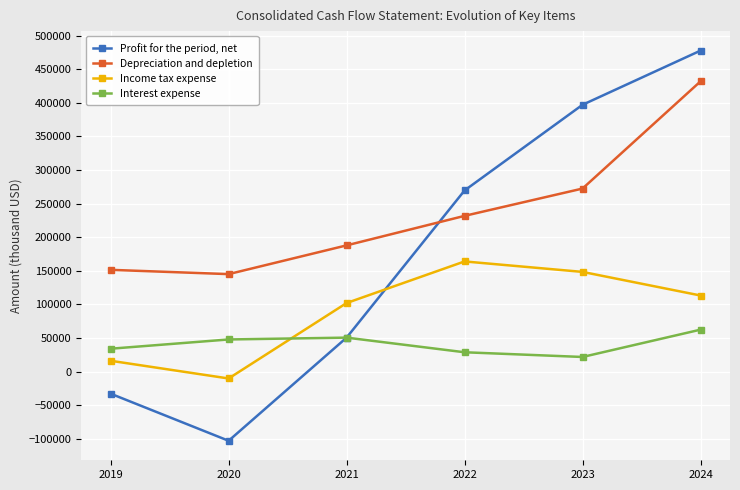

At how many categories does at least one series exceed 105638?

6